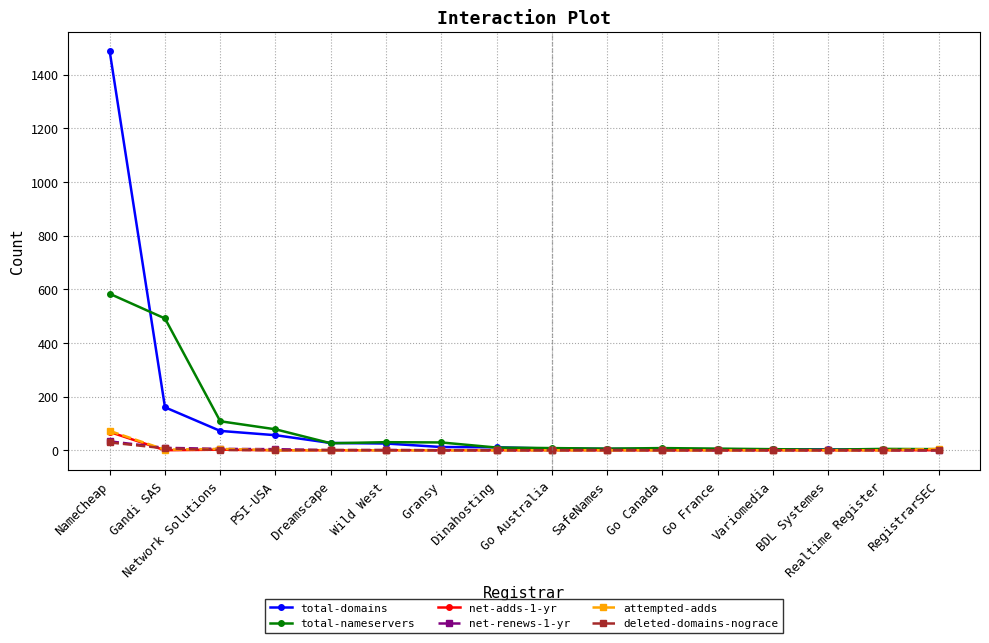

How many times do attempted-adds and total-nameservers cross each other?

1